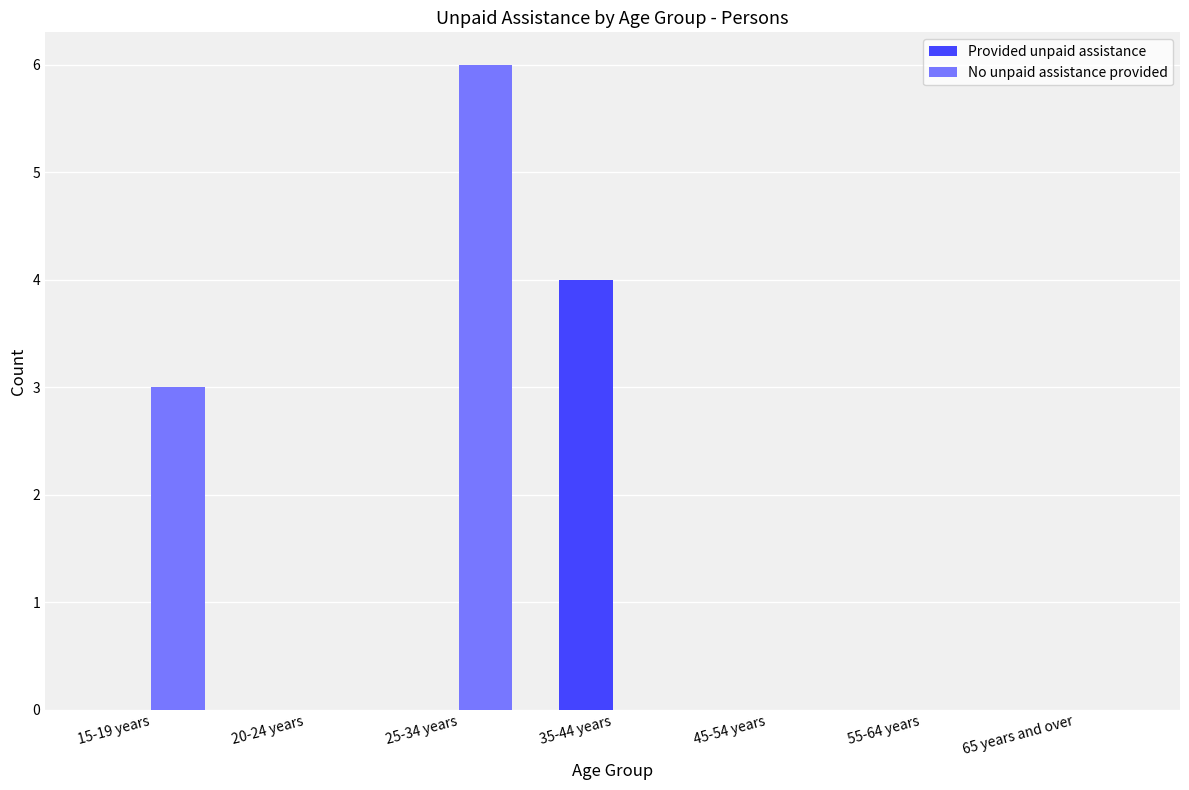

Are the bars grouped side by side (vs. stacked)?

Yes